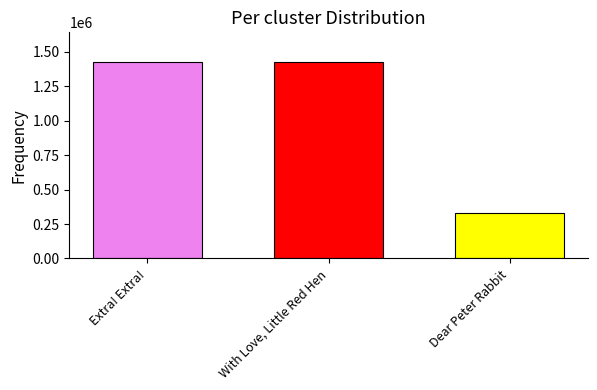

What is the spread (max minus min) of values at With Love, Little Red Hen?

1094850